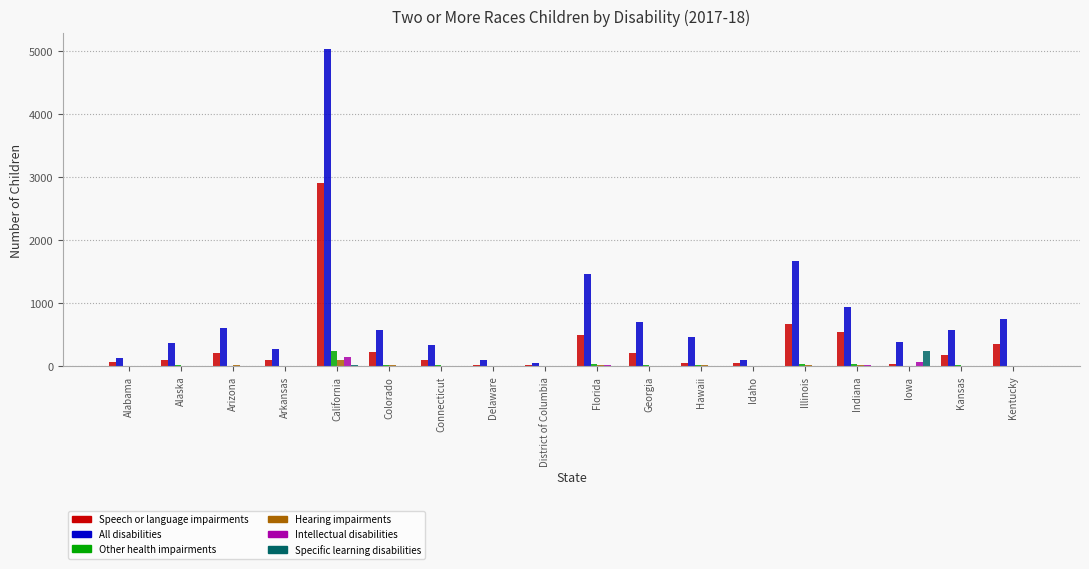

Is the value of Speech or language impairments at California greater than the value of Specific learning disabilities at California?

Yes